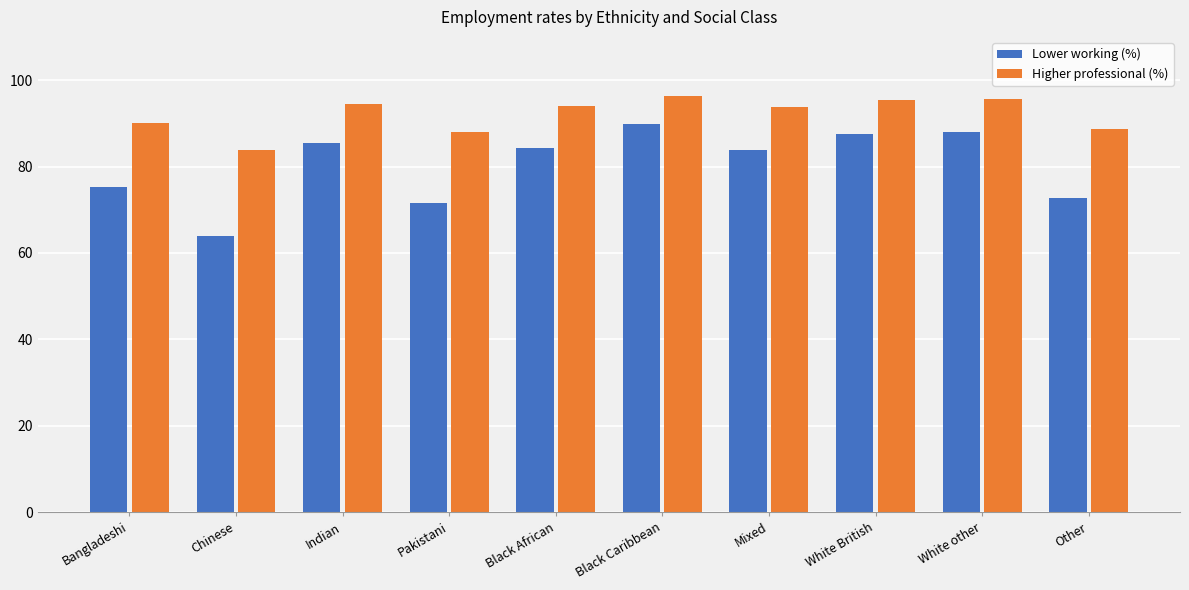

Read the Higher professional (%) value at Black Caribbean.

96.3